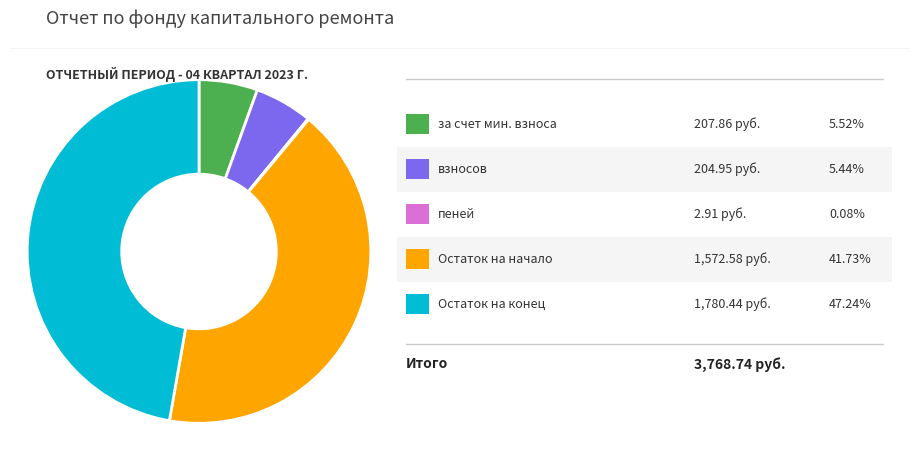

Does any single category account for the majority?

No